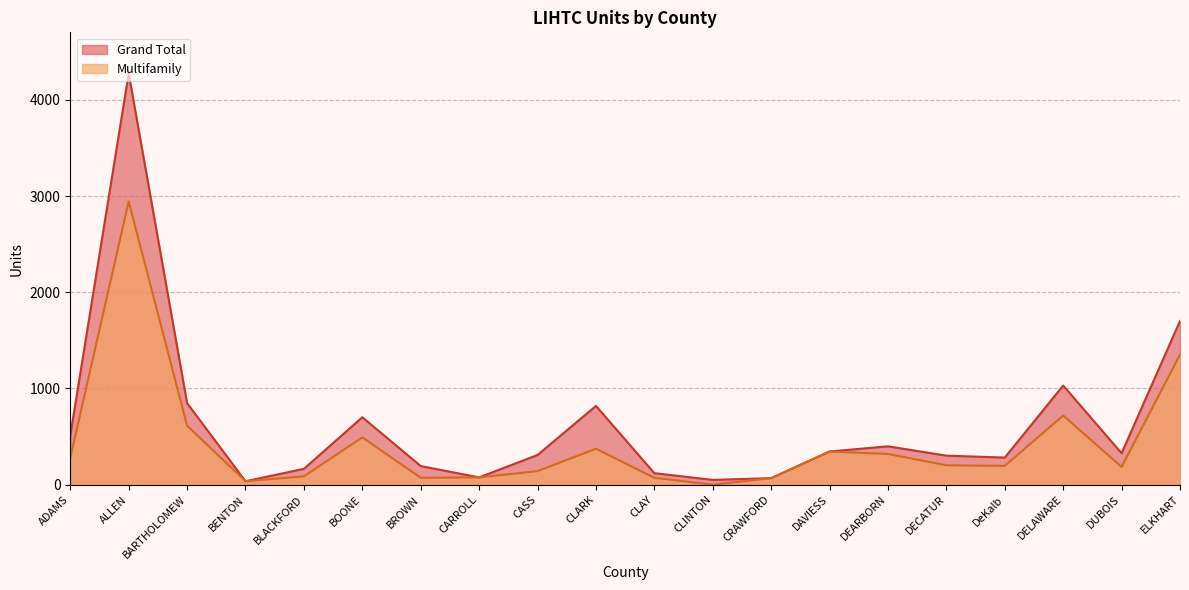

At how many categories does at least one series exceed 1372?

2